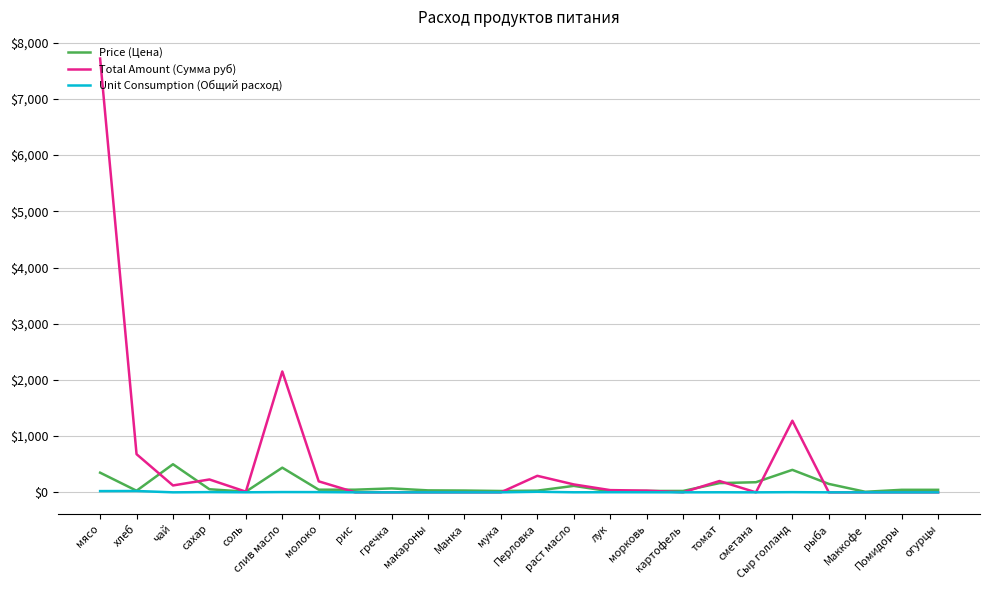

True or false: Total Amount (Сумма руб) has a value of 2150.6 at слив масло.

True